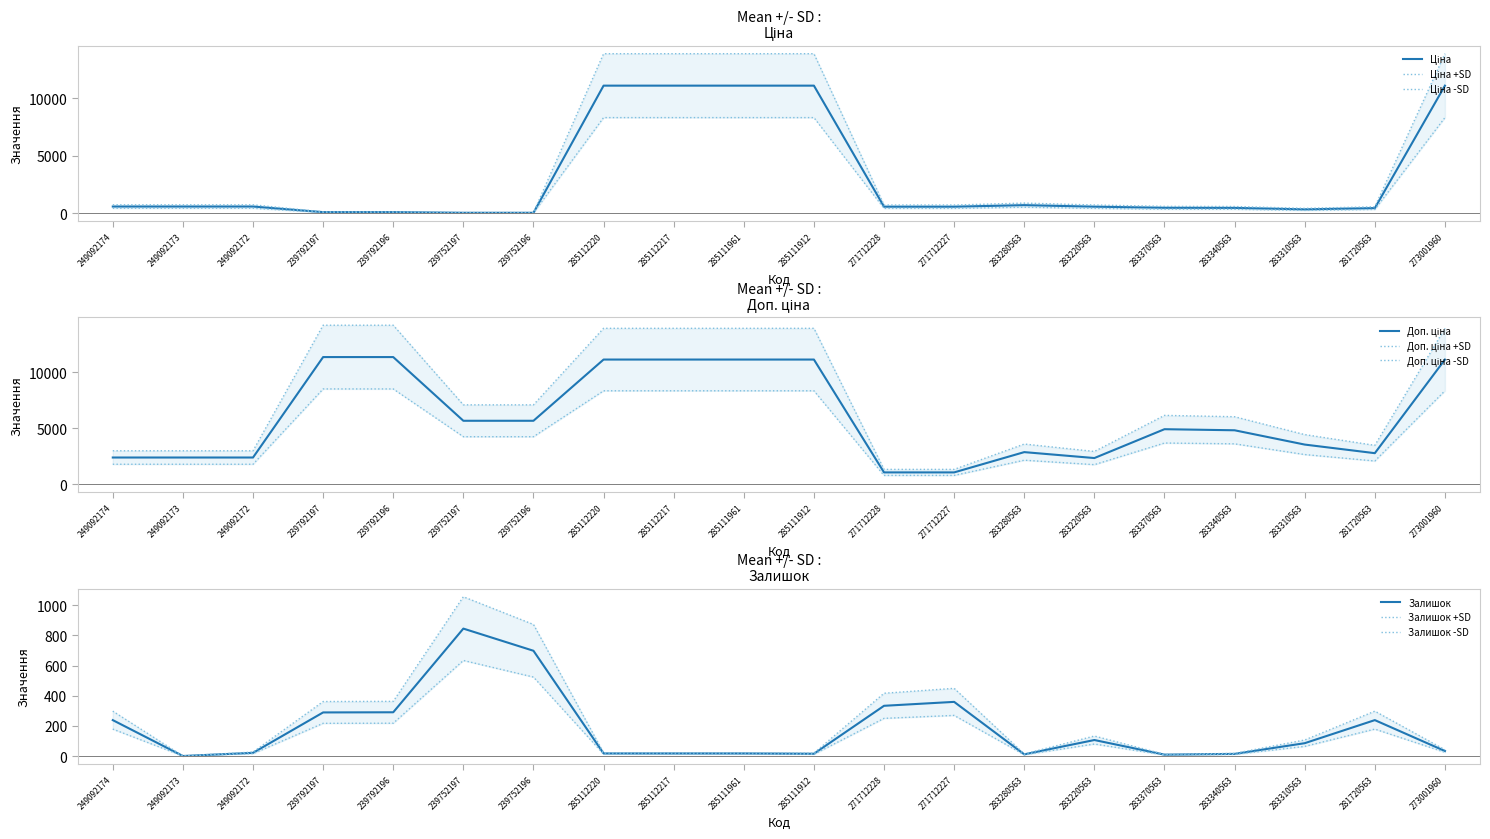

True or false: Залишок and Доп. ціна cross at least once.

False